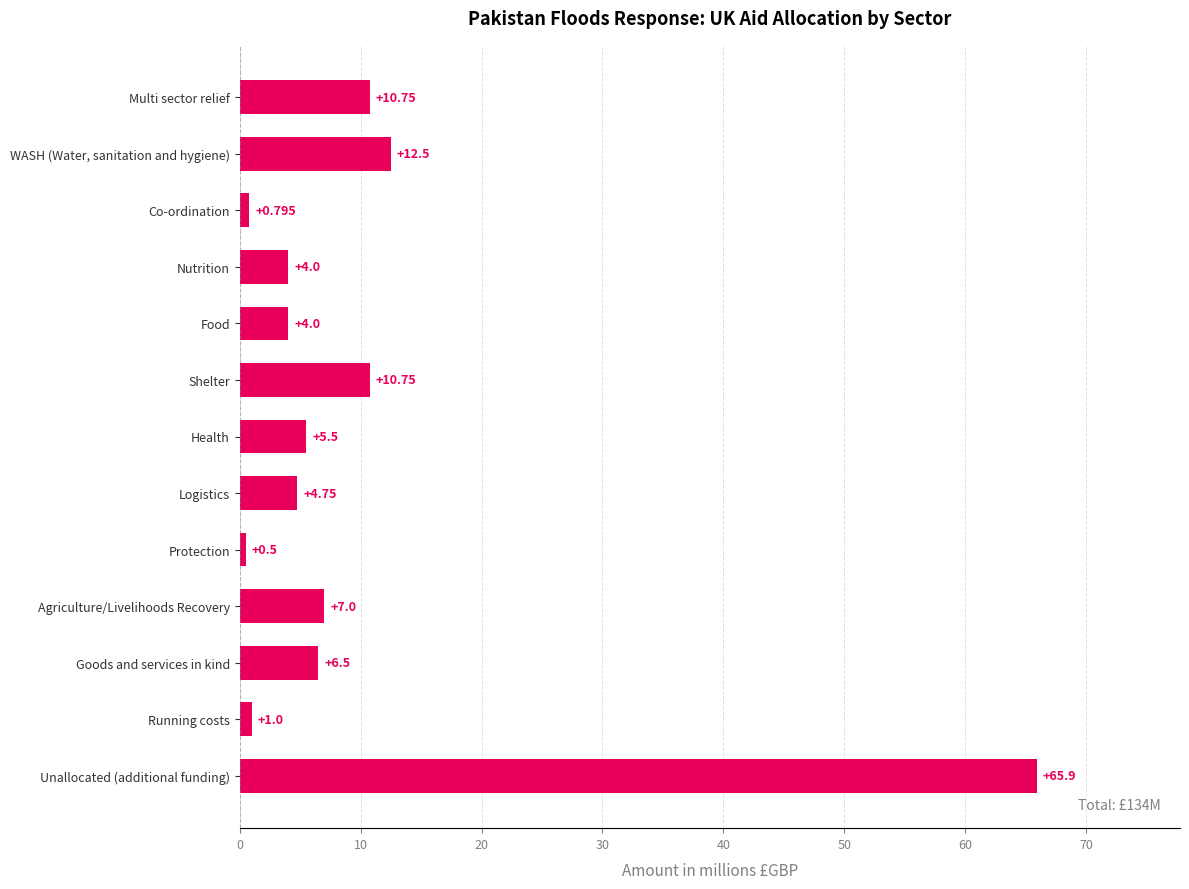

Are the bars grouped side by side (vs. stacked)?

No